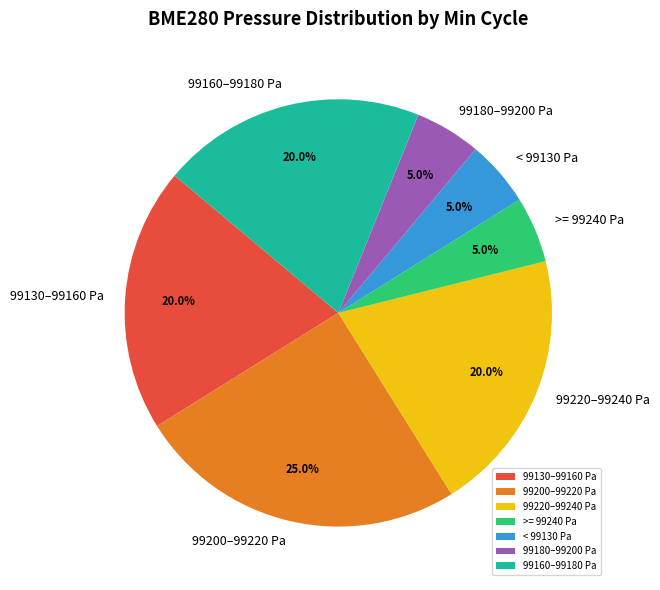

What is the largest slice in the pie chart?

99200–99220 Pa